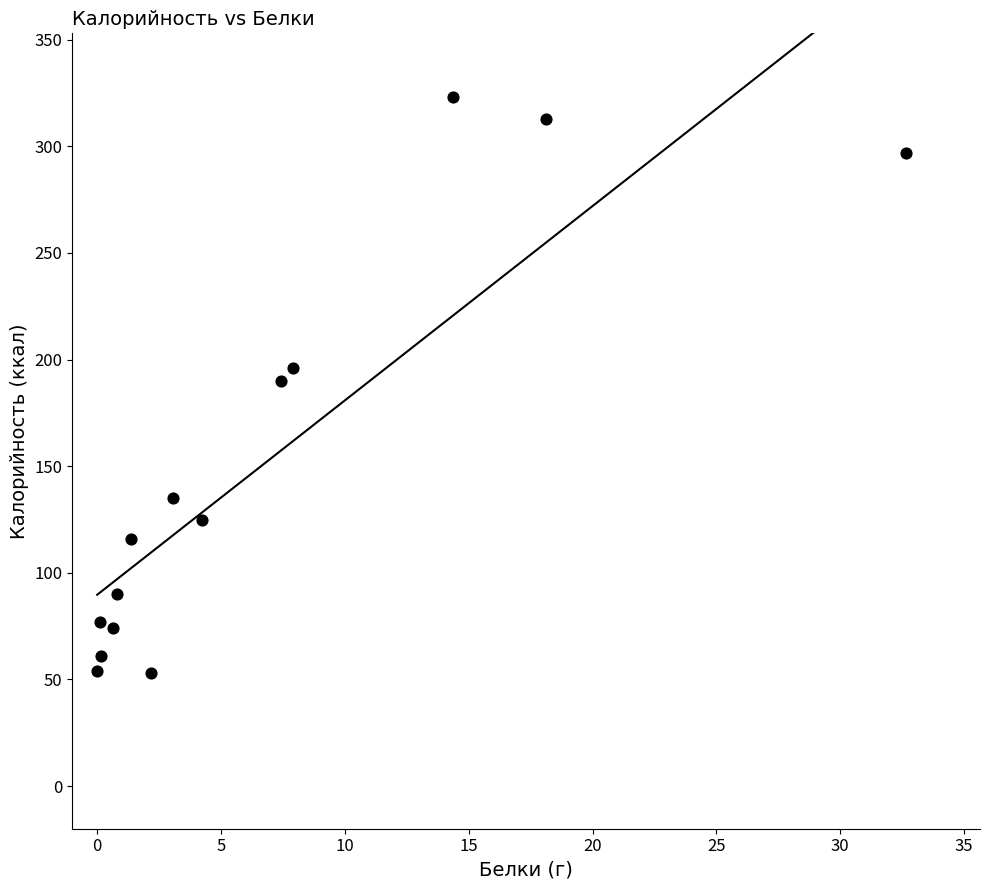

What is the range of Y values (max minus min)?

270